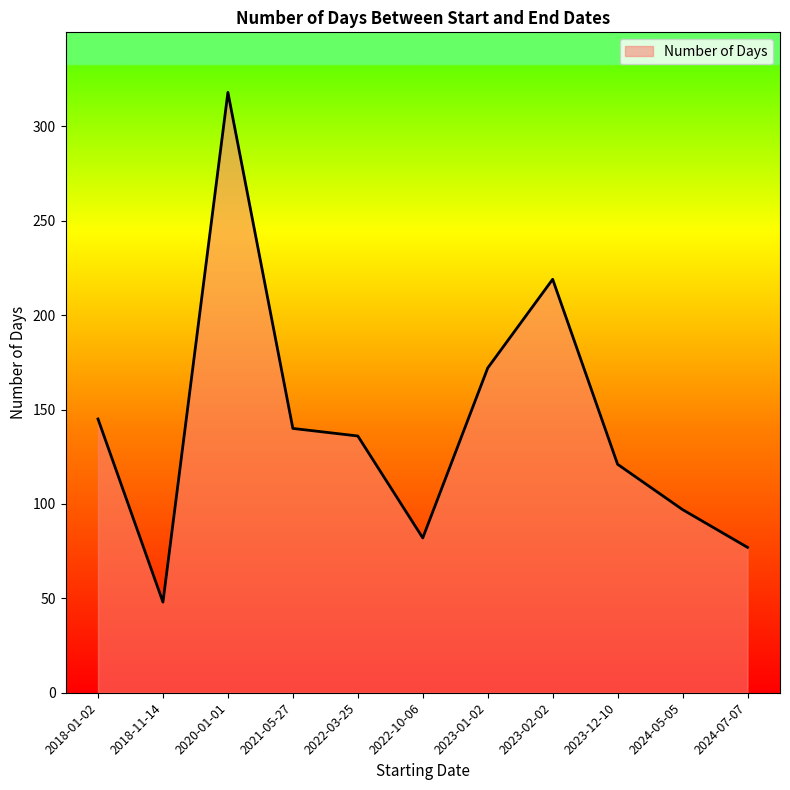

Reading right to left, transcribe all the data shown in this chart.

77	97	121	219	172	82	136	140	318	48	145